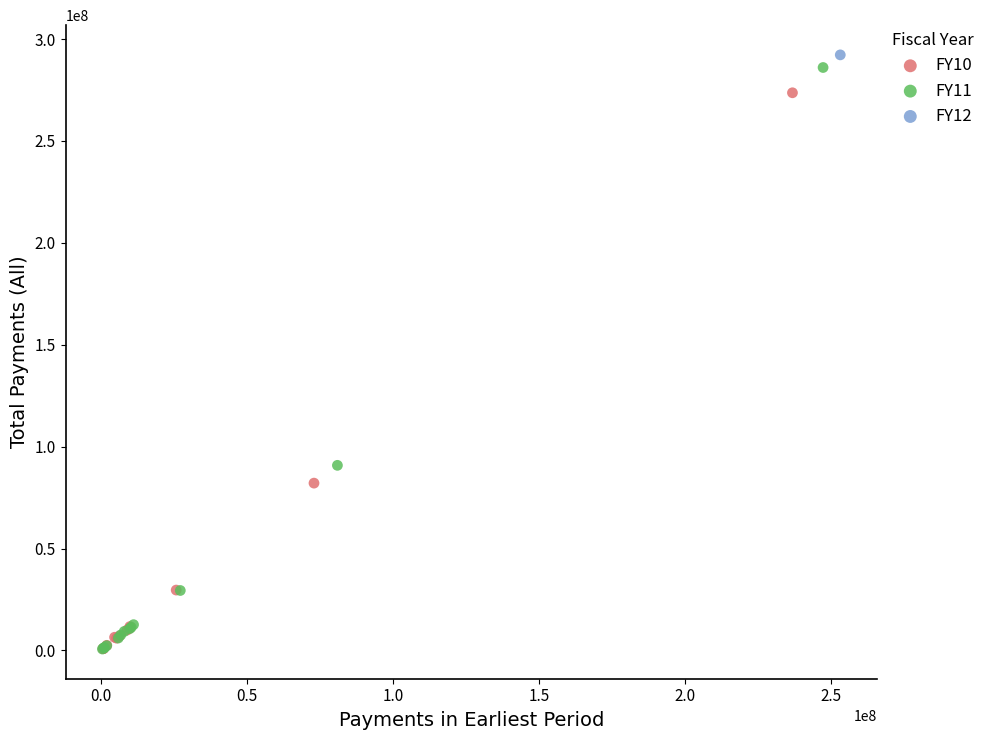

What are all the series names shown in the legend?

FY10, FY11, FY12